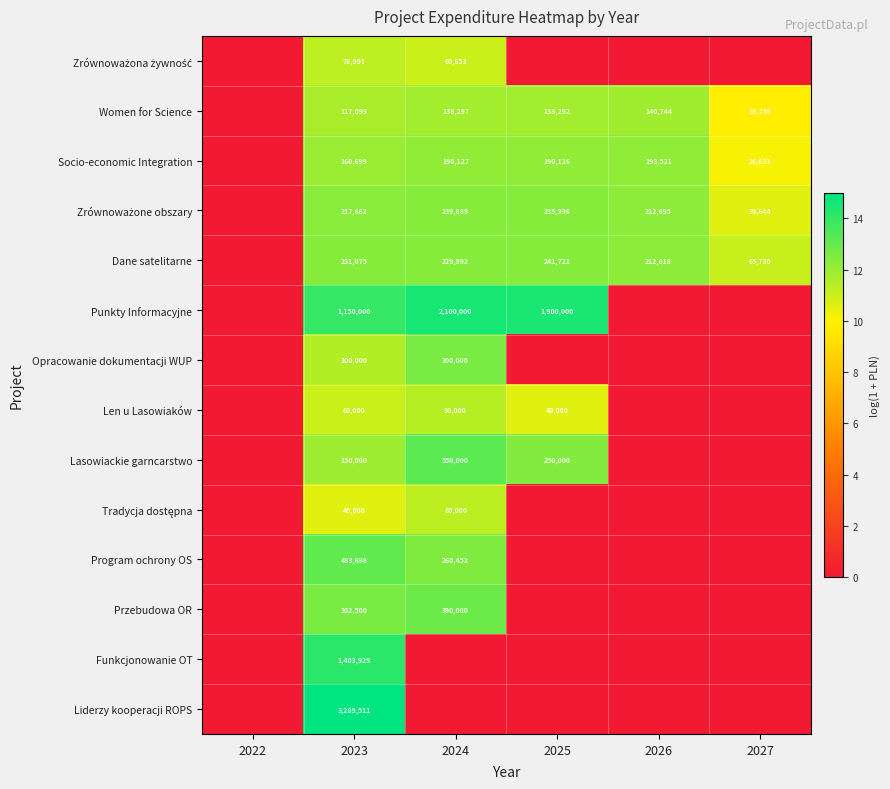

What is the spread (max minus min) of values at 2023?

3249511